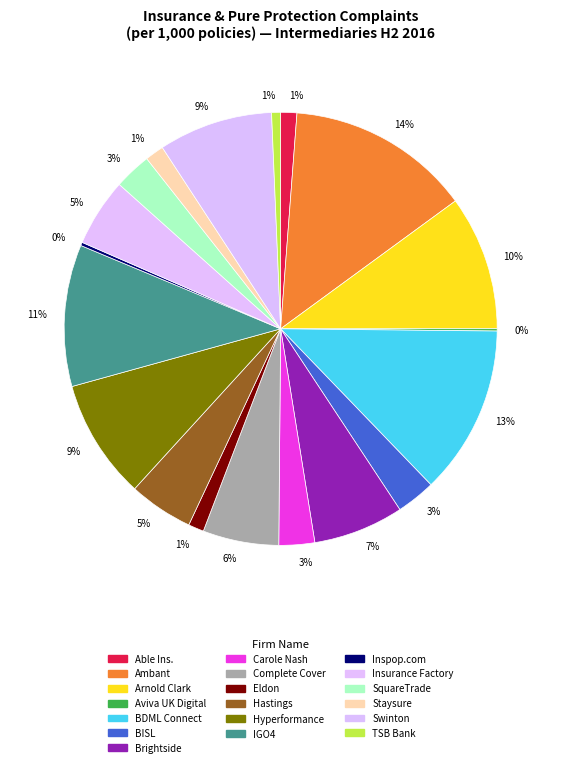

Count the number of slices in the pie.

19